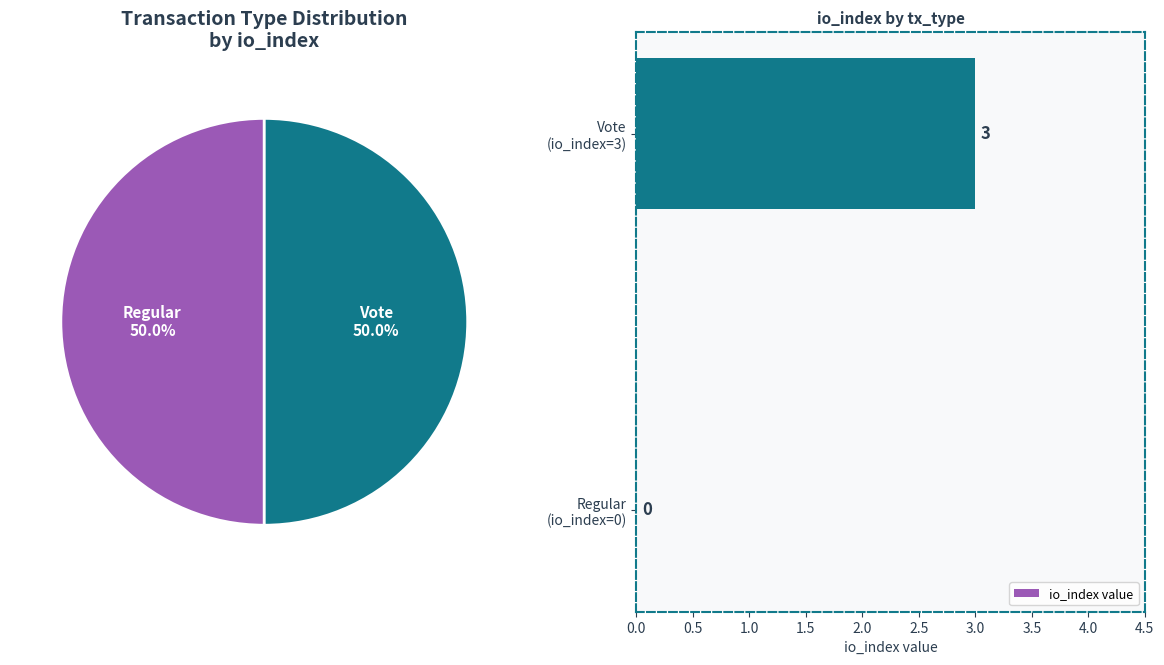

True or false: 0.5 accounts for 99% of the total.

False